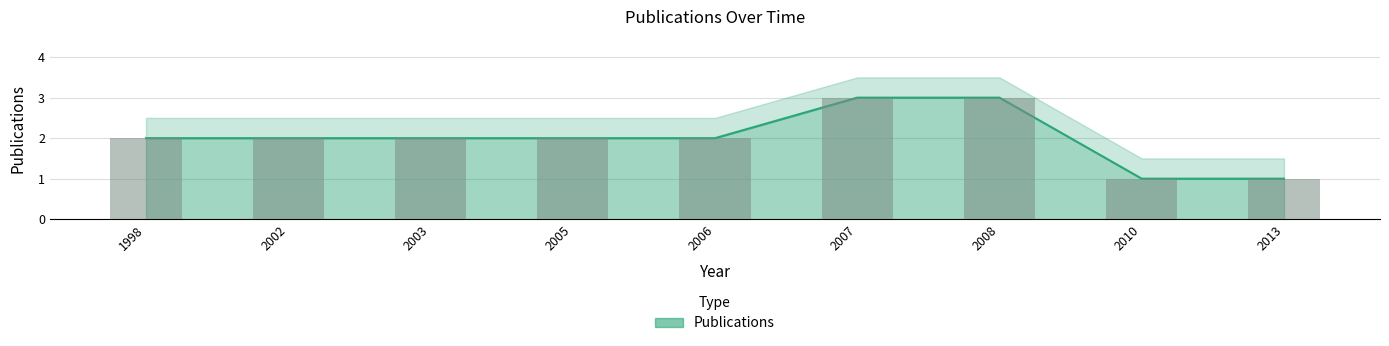

Rank the categories by value from lowest to highest.

2010, 2013, 1998, 2002, 2003, 2005, 2006, 2007, 2008